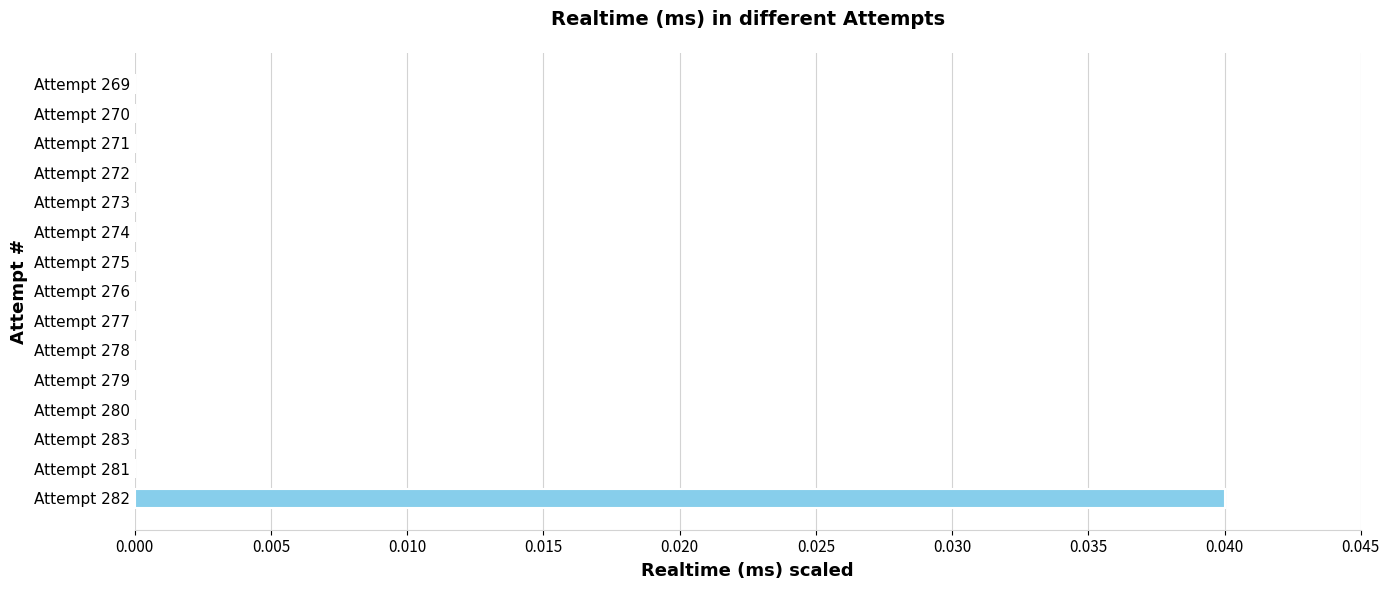

Count the number of categories in the chart.

15